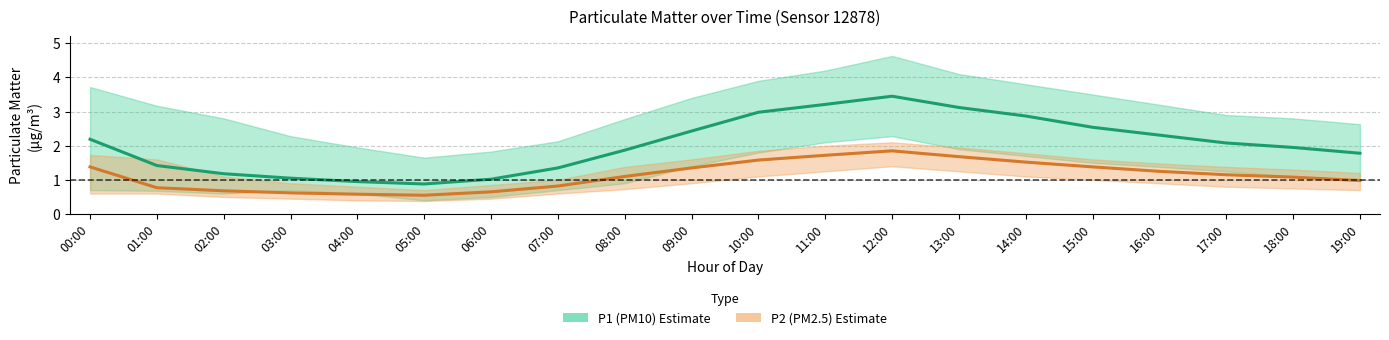

What are all the series names shown in the legend?

P1 (PM10), P2 (PM2.5)